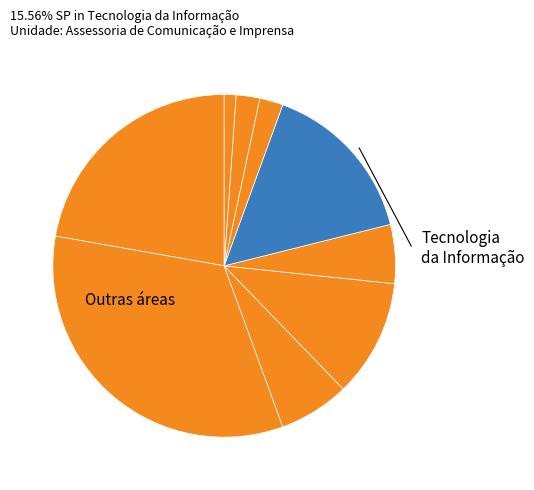

How many slices are in this pie chart?

9